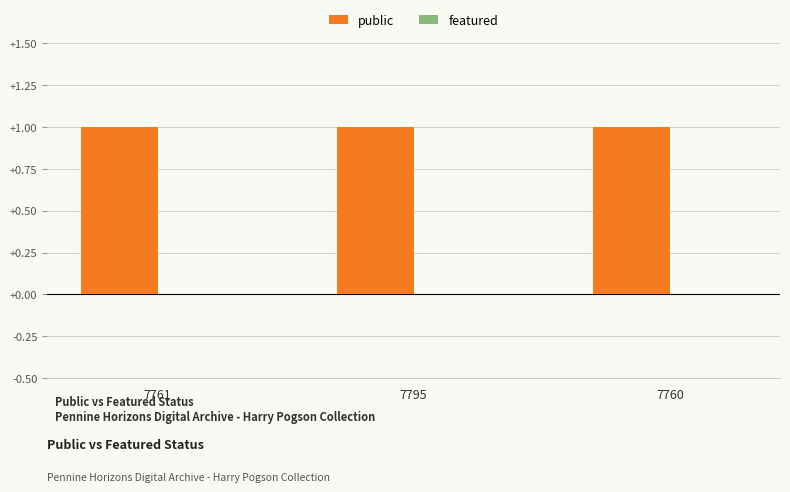

At 7760, list the series in order from smallest to largest.

featured, public